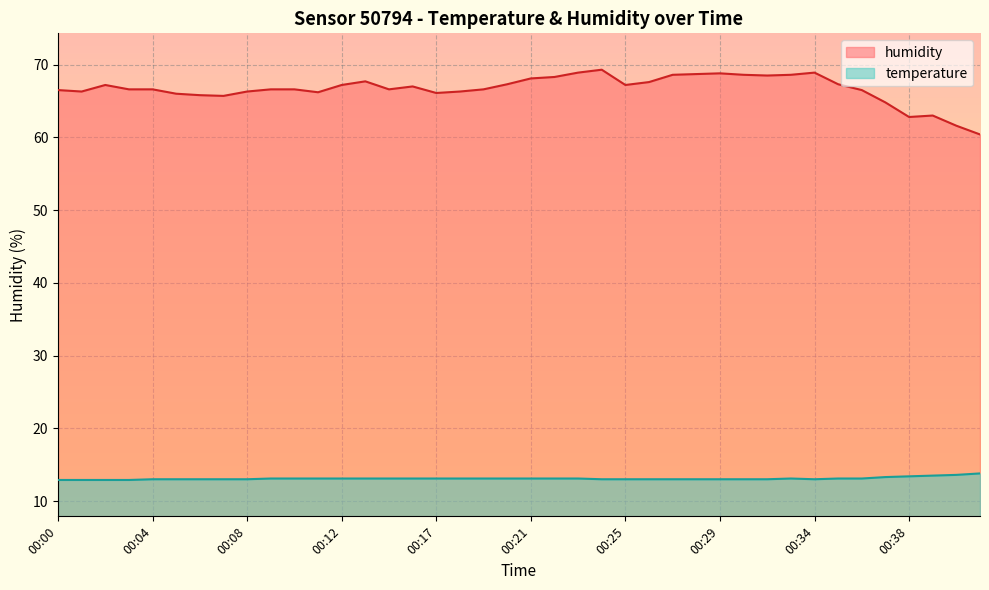

How many values in the temperature series exceed 13?

22